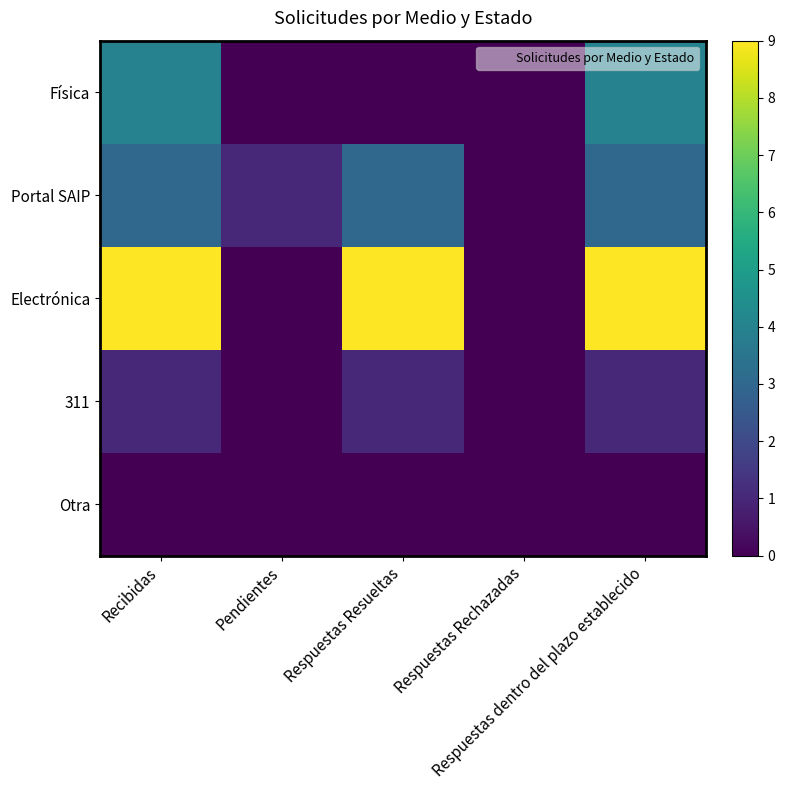

Which label corresponds to the largest value in the chart?

Recibidas